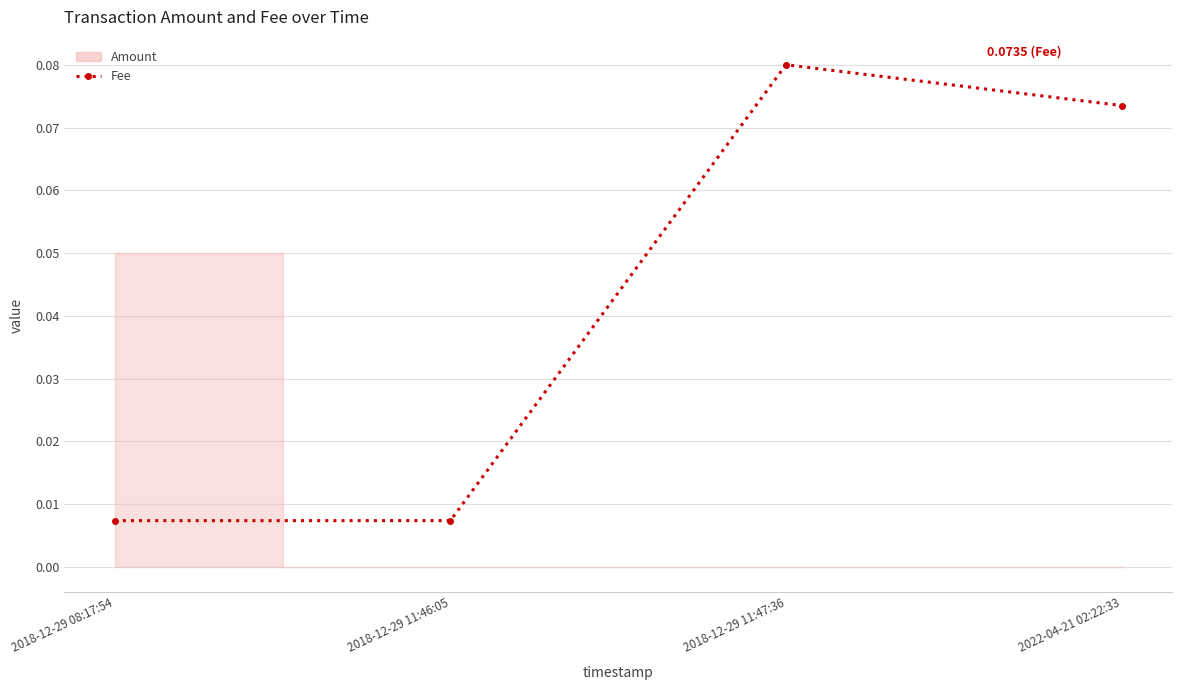

At which category does the data reach its first local peak?

2018-12-29 11:47:36